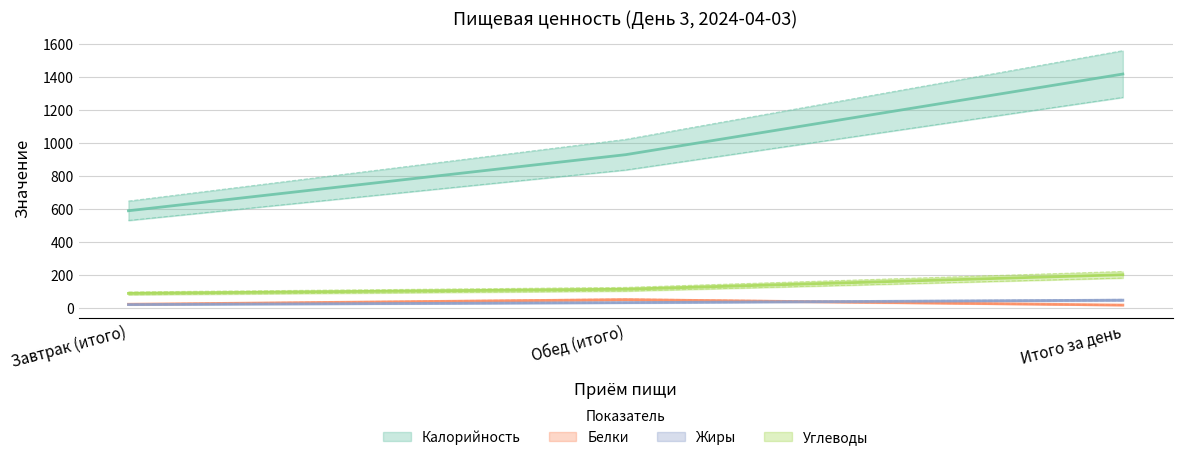

What is the difference between the maximum and minimum values in the Калорийность series?

829.0